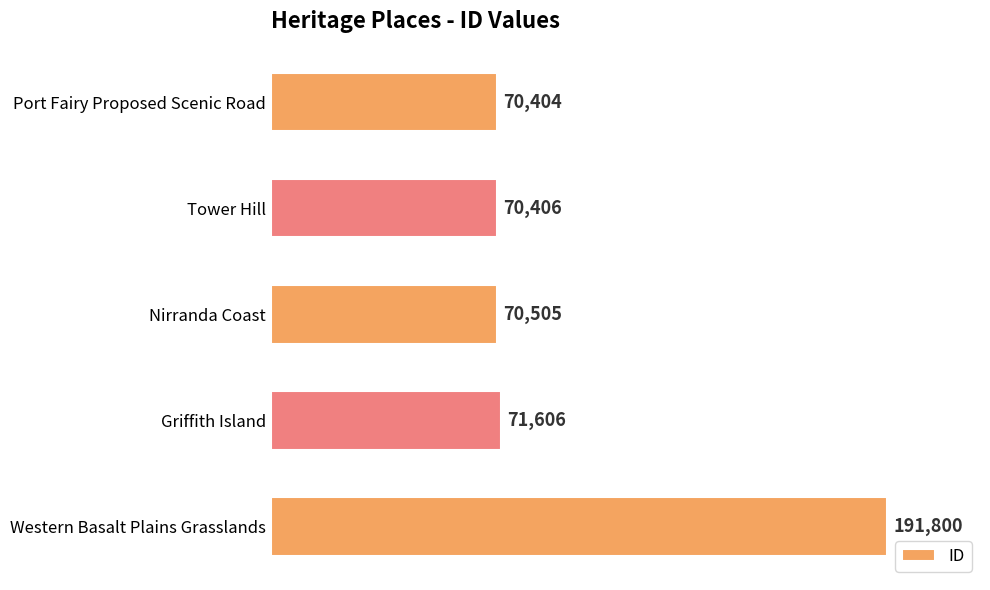

Rank the categories by value from lowest to highest.

Port Fairy Proposed Scenic Road, Tower Hill, Nirranda Coast, Griffith Island, Western Basalt Plains Grasslands